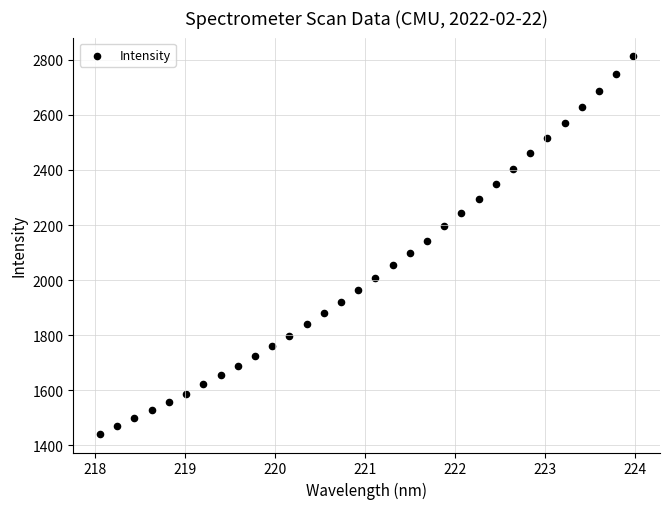

What is the range of Y values (max minus min)?

1369.6